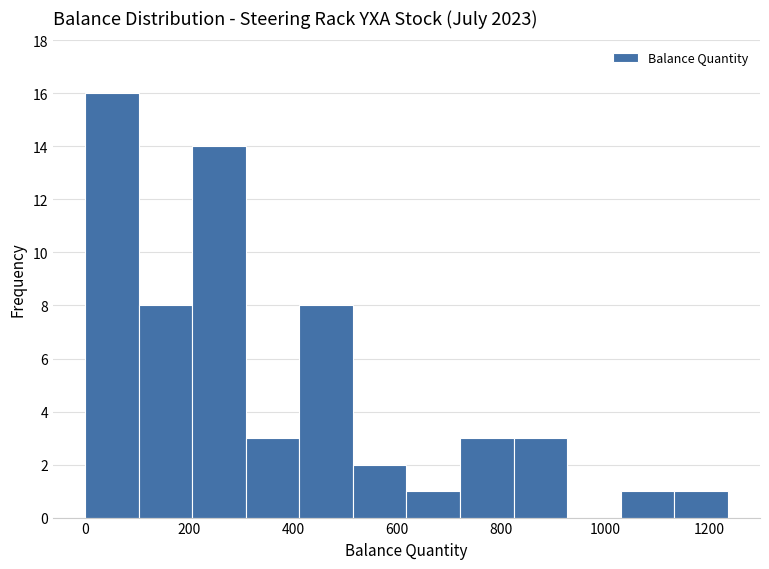

Reading left to right, list every bar in this chart as the range it spans on the x-axis followed by its height. Neither the bar edges nor the heights are printed on the chart, so give them approximately, as read against the axes.

0 to 100: 16
100 to 200: 8
200 to 300: 14
300 to 420: 3
420 to 520: 8
520 to 620: 2
620 to 720: 1
720 to 820: 3
820 to 920: 3
920 to 1040: 0
1040 to 1140: 1
1140 to 1240: 1